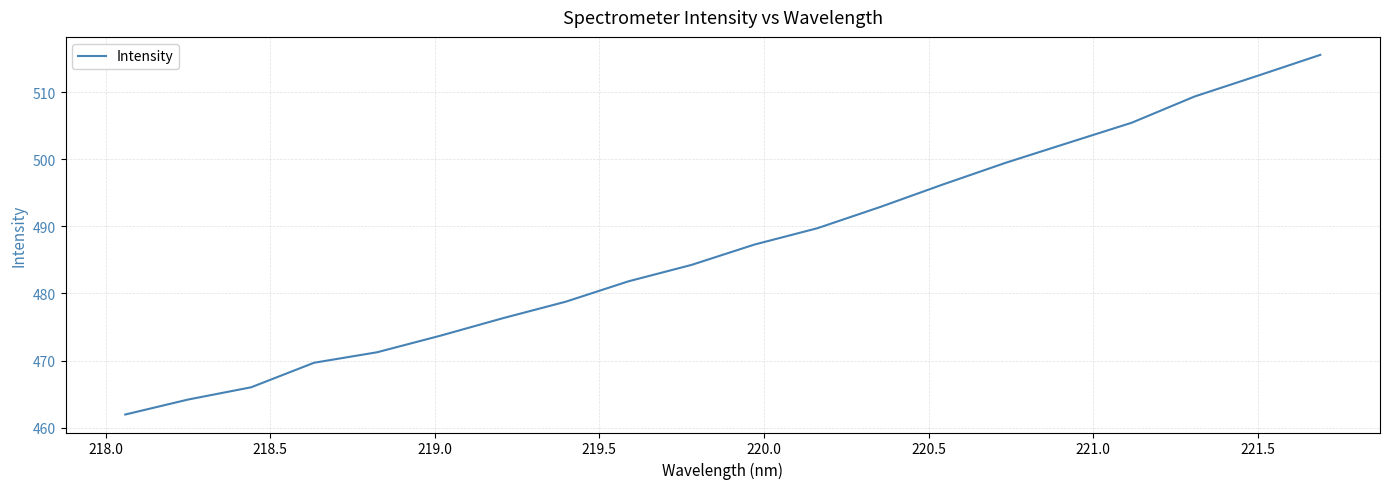

Is this an area chart (filled region under the line)?

No